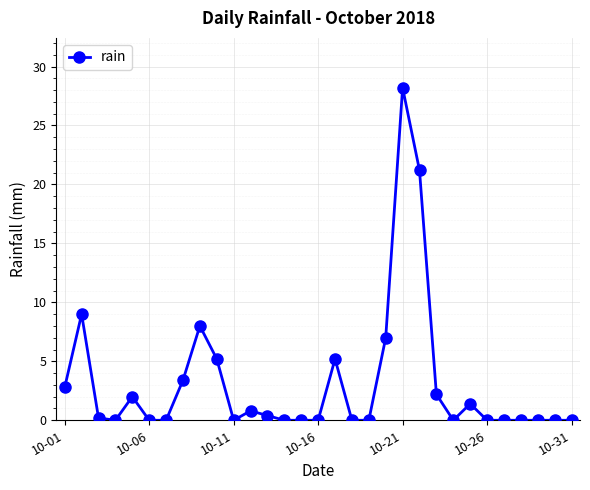

What is the average value?

3.1